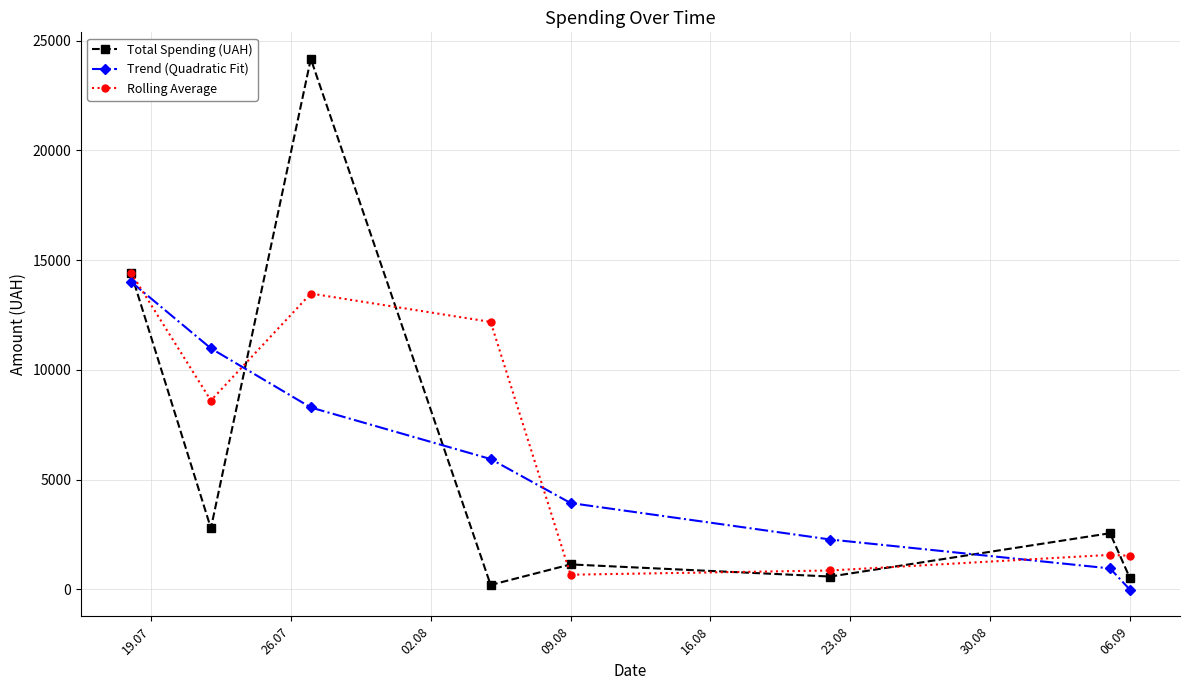

What is the greatest value displayed?

24175.0